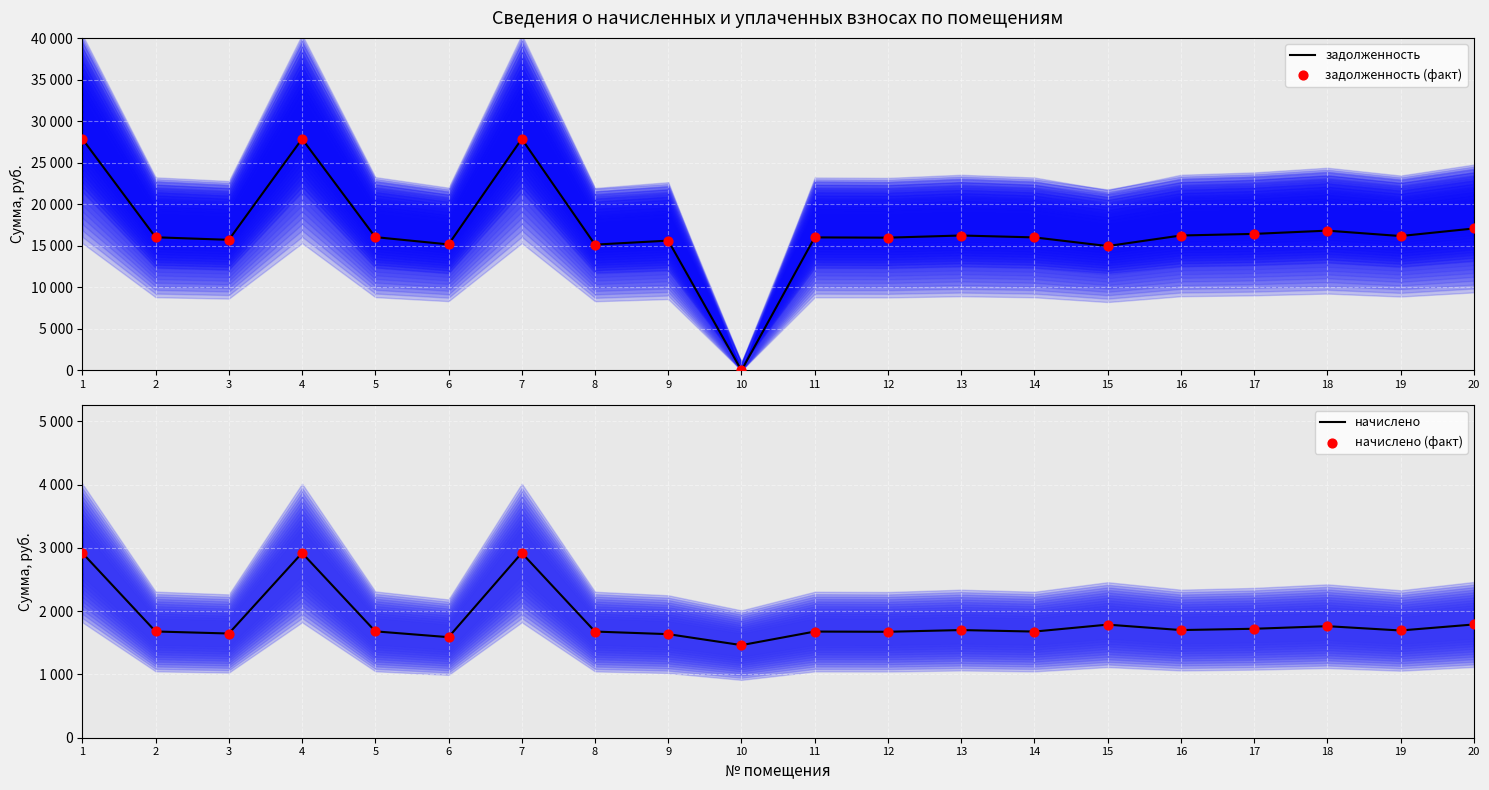

What is the total value across all series at 12?

35311.7